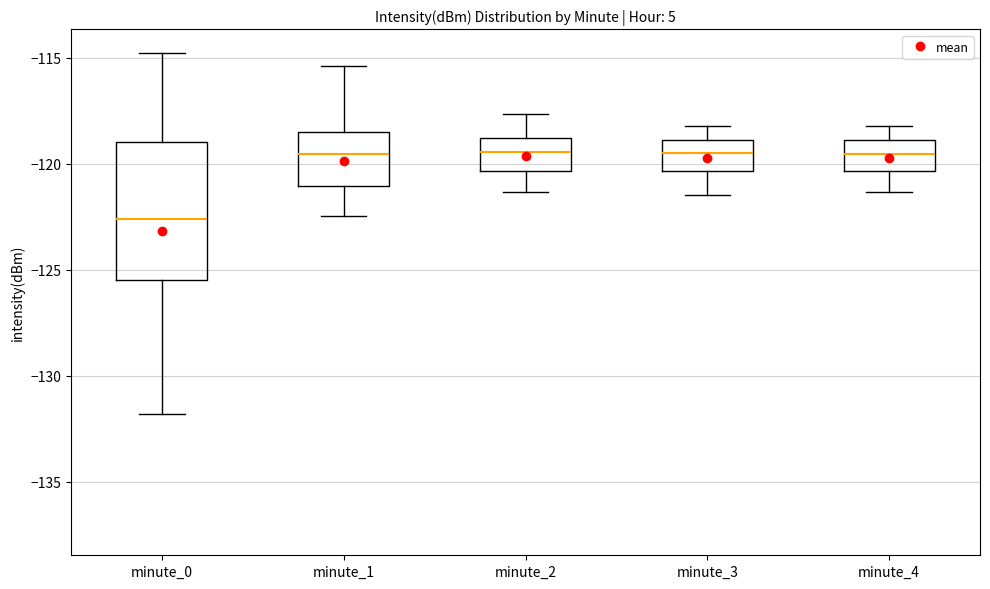

Comparing the boxes themselves (not the whiskers), which one is the tallest?

minute_0